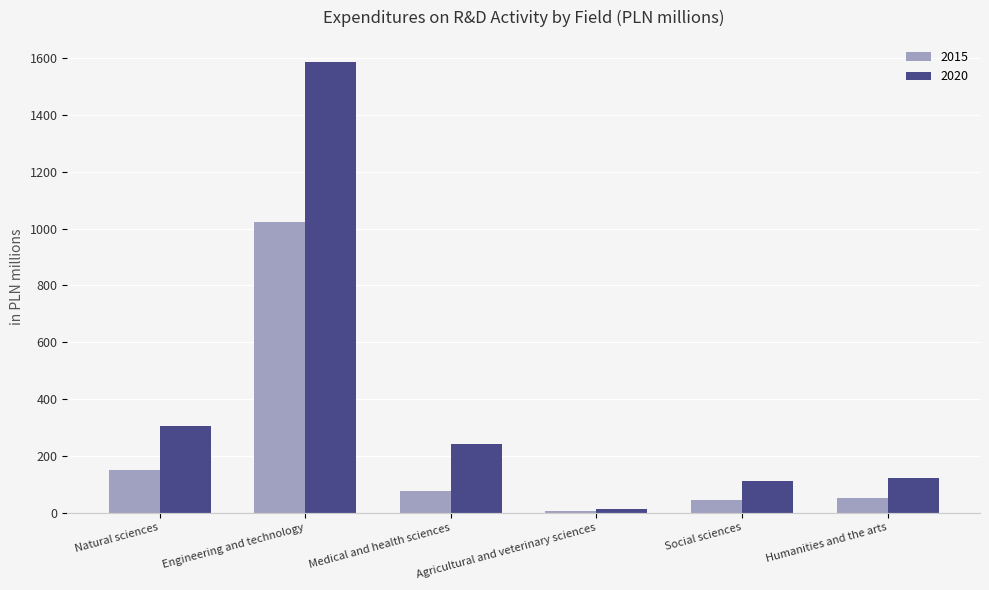

At which label is 2015 closest to 513?

Natural sciences